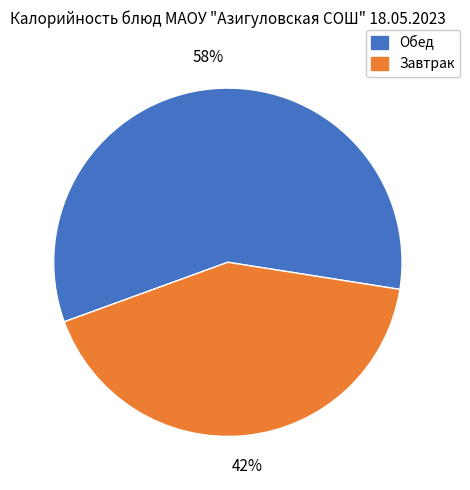

How many slices are in this pie chart?

2